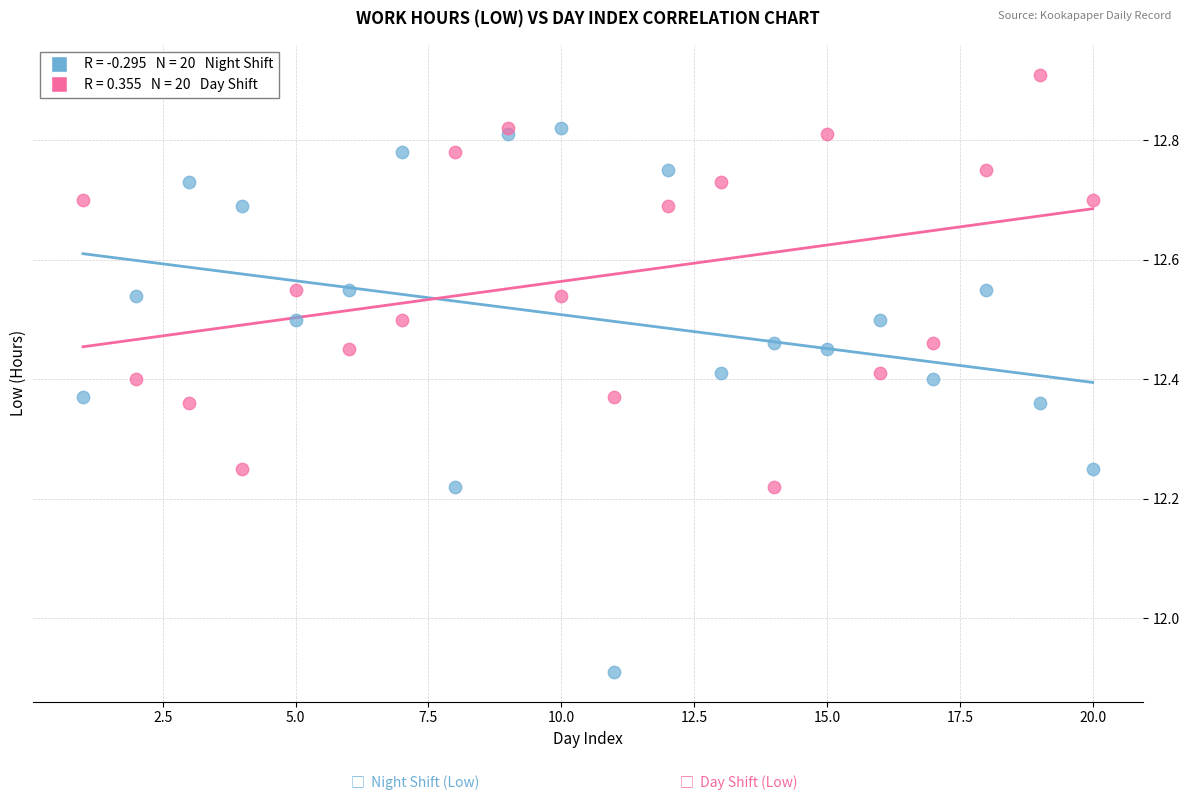

Across all series, what Y value is closest to 12?

11.9